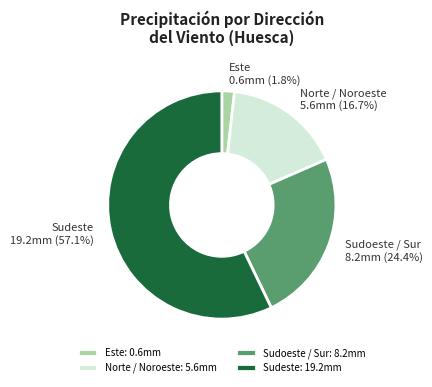

Is there a majority slice in this chart?

Yes